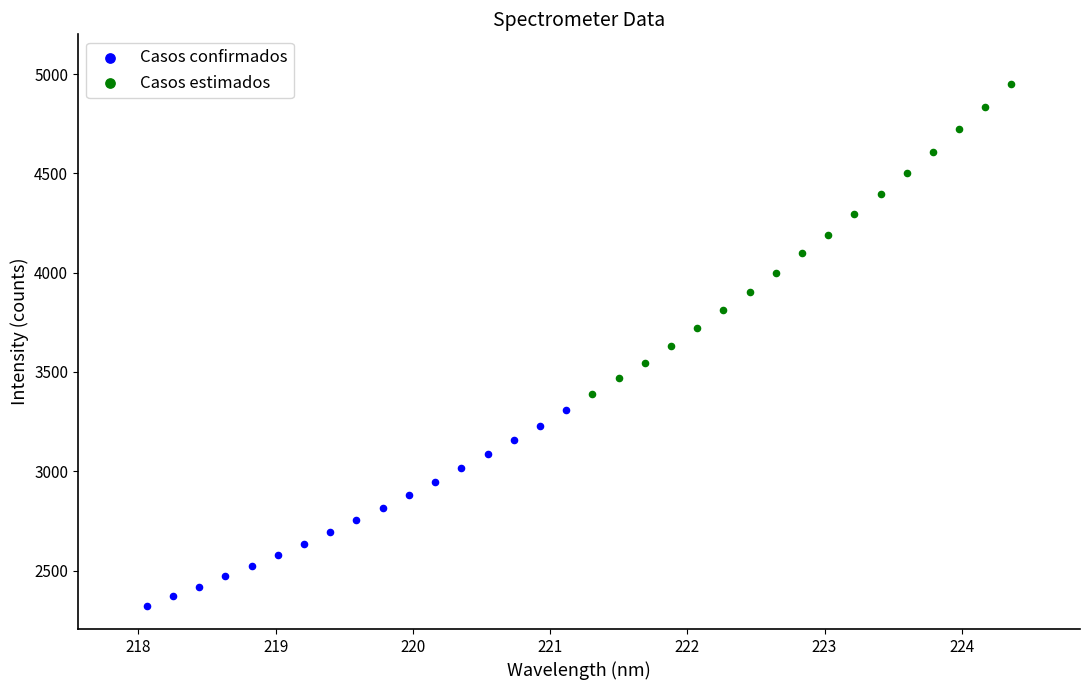

Which series reaches the minimum Y coordinate?

Casos confirmados